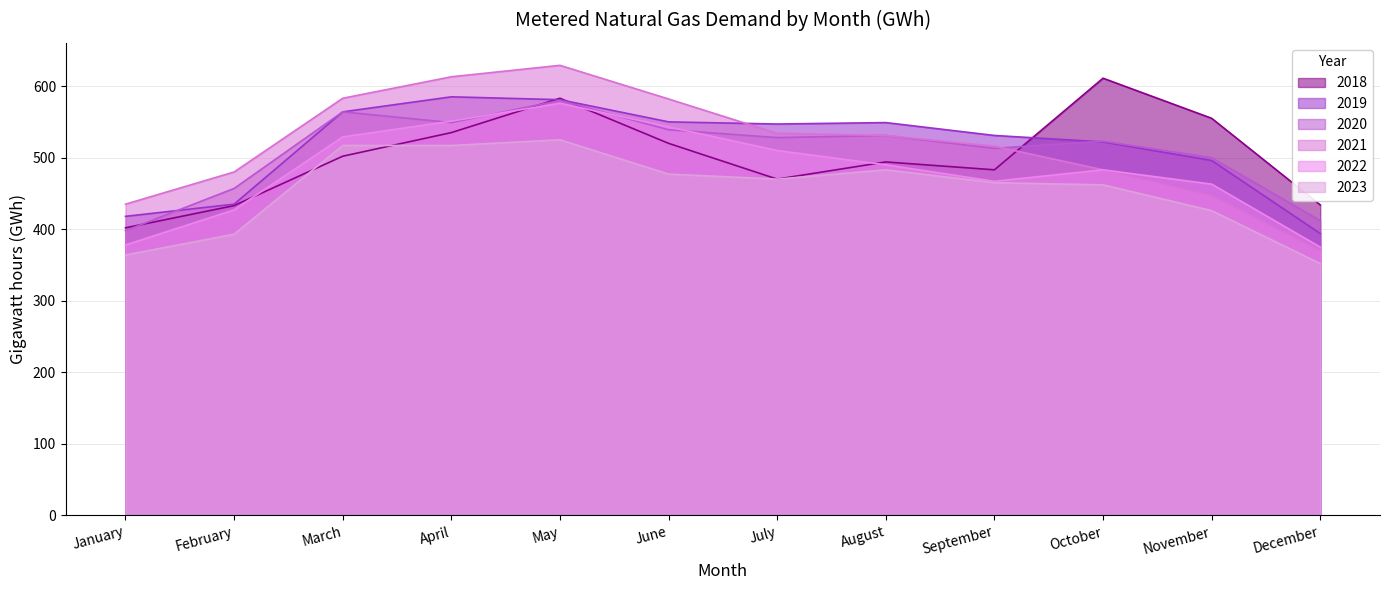

The 2021 series shows 245 at February. True or false?

False